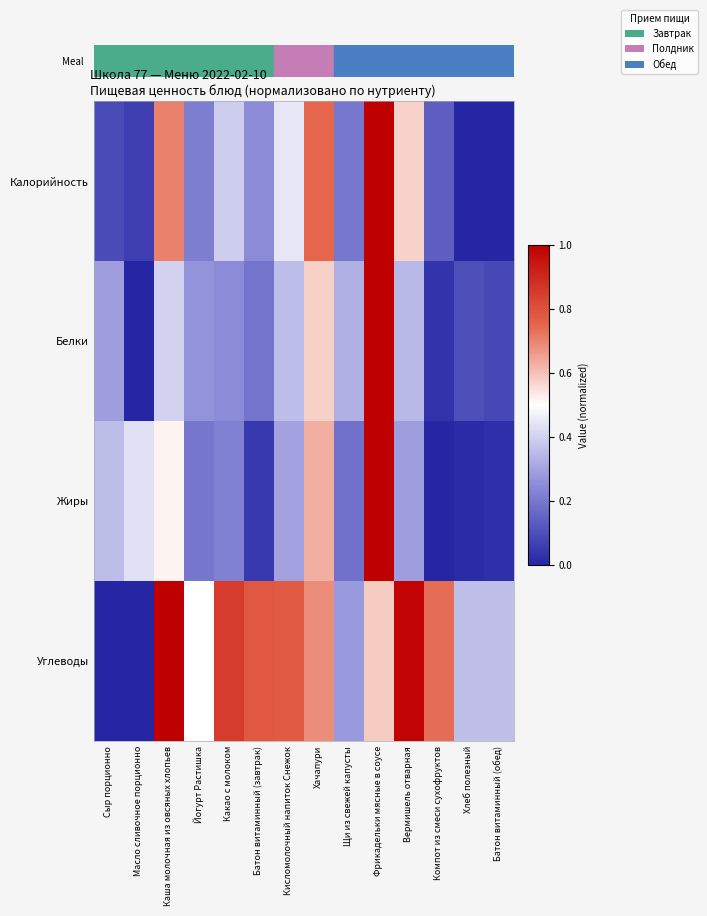

At how many categories does at least one series exceed 0?

14